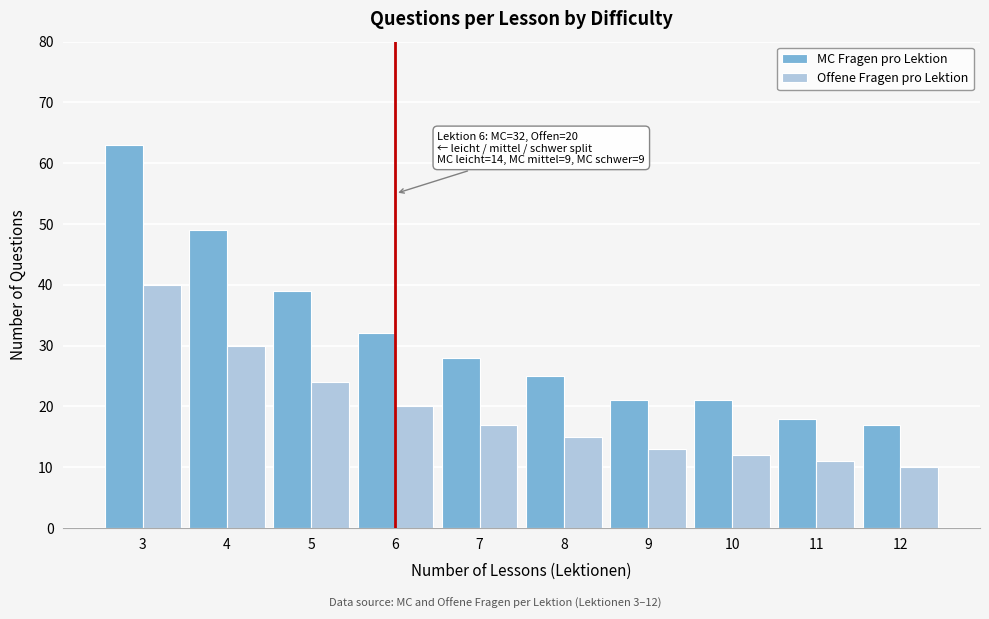

Reading left to right, list all the values displayed in this chart.

MC Fragen pro Lektion: 63	49	39	32	28	25	21	21	18	17
Offene Fragen pro Lektion: 40	30	24	20	17	15	13	12	11	10